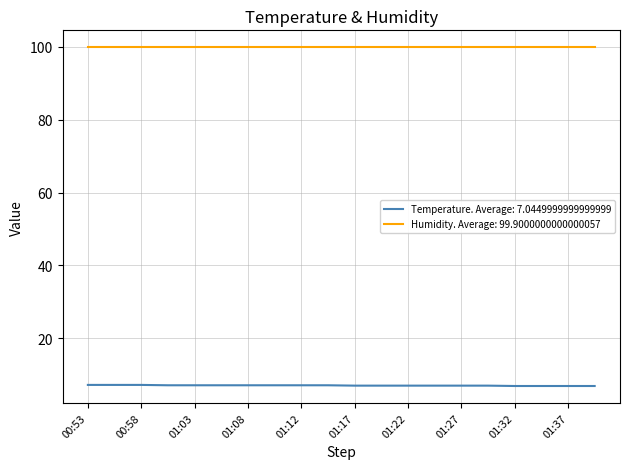

True or false: Humidity. Average: 99.9000000000000057 and Temperature. Average: 7.0449999999999999 intersect in this chart.

False